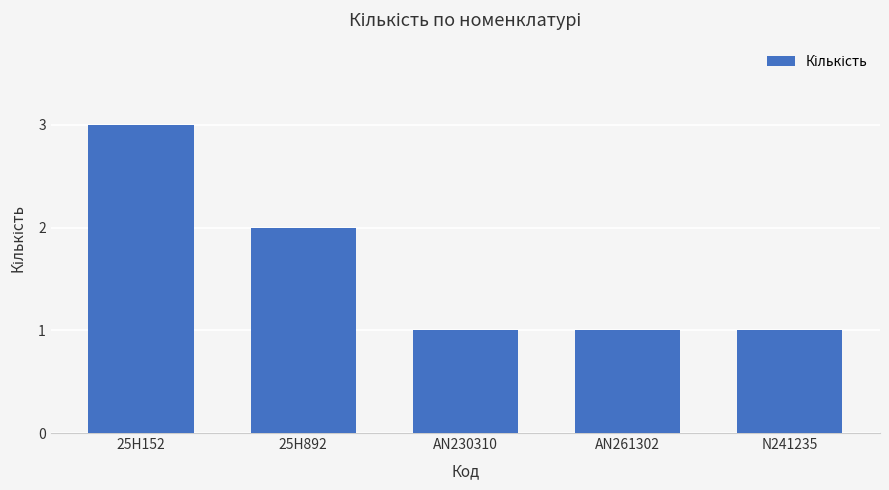

What is the value of the 2nd bar from the left?

2